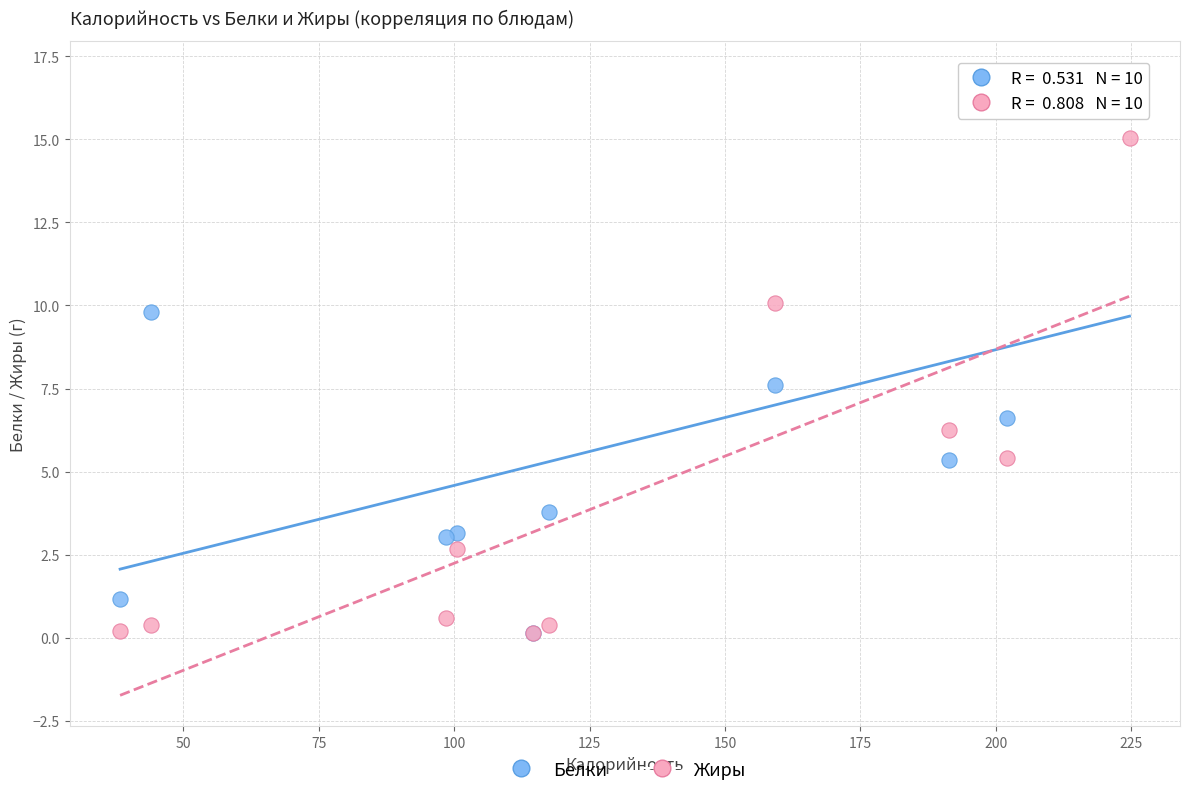

Across all series, what Y value is closest to 8?

7.6